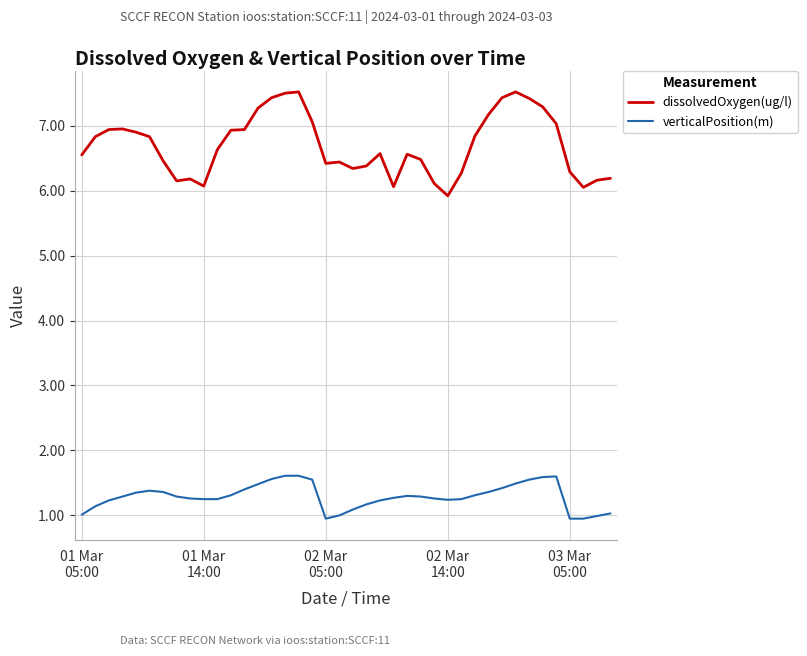

Which series has the widest spread of values?

dissolvedOxygen(ug/l)